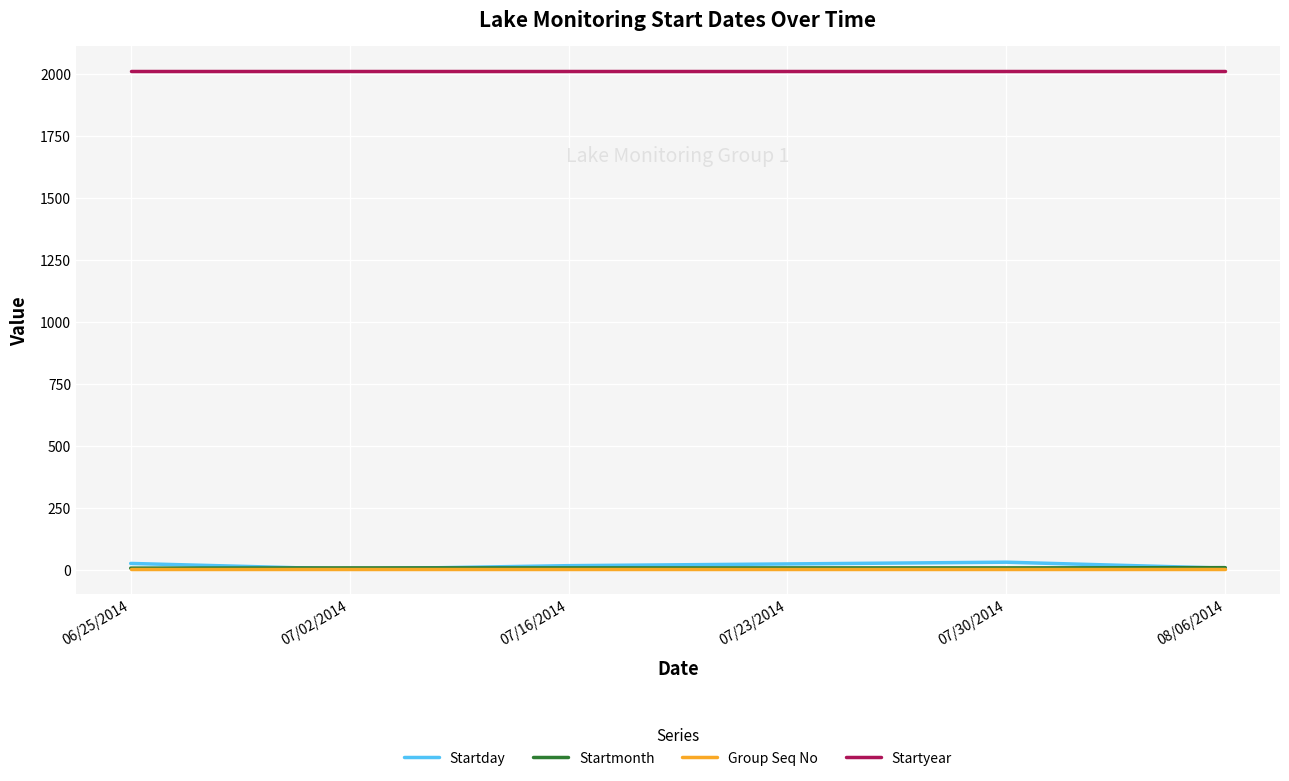

True or false: Group Seq No has a value of 1 at 07/02/2014.

True